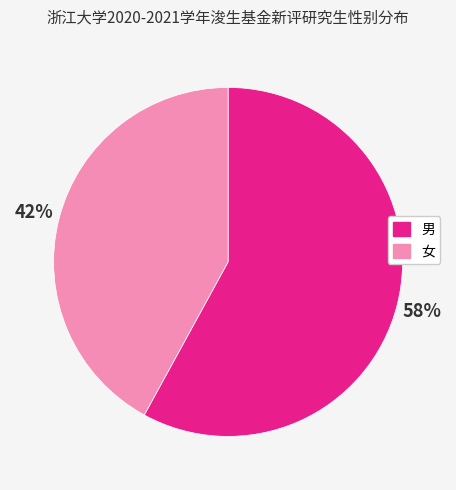

Is there any slice that represents more than half of the pie?

Yes